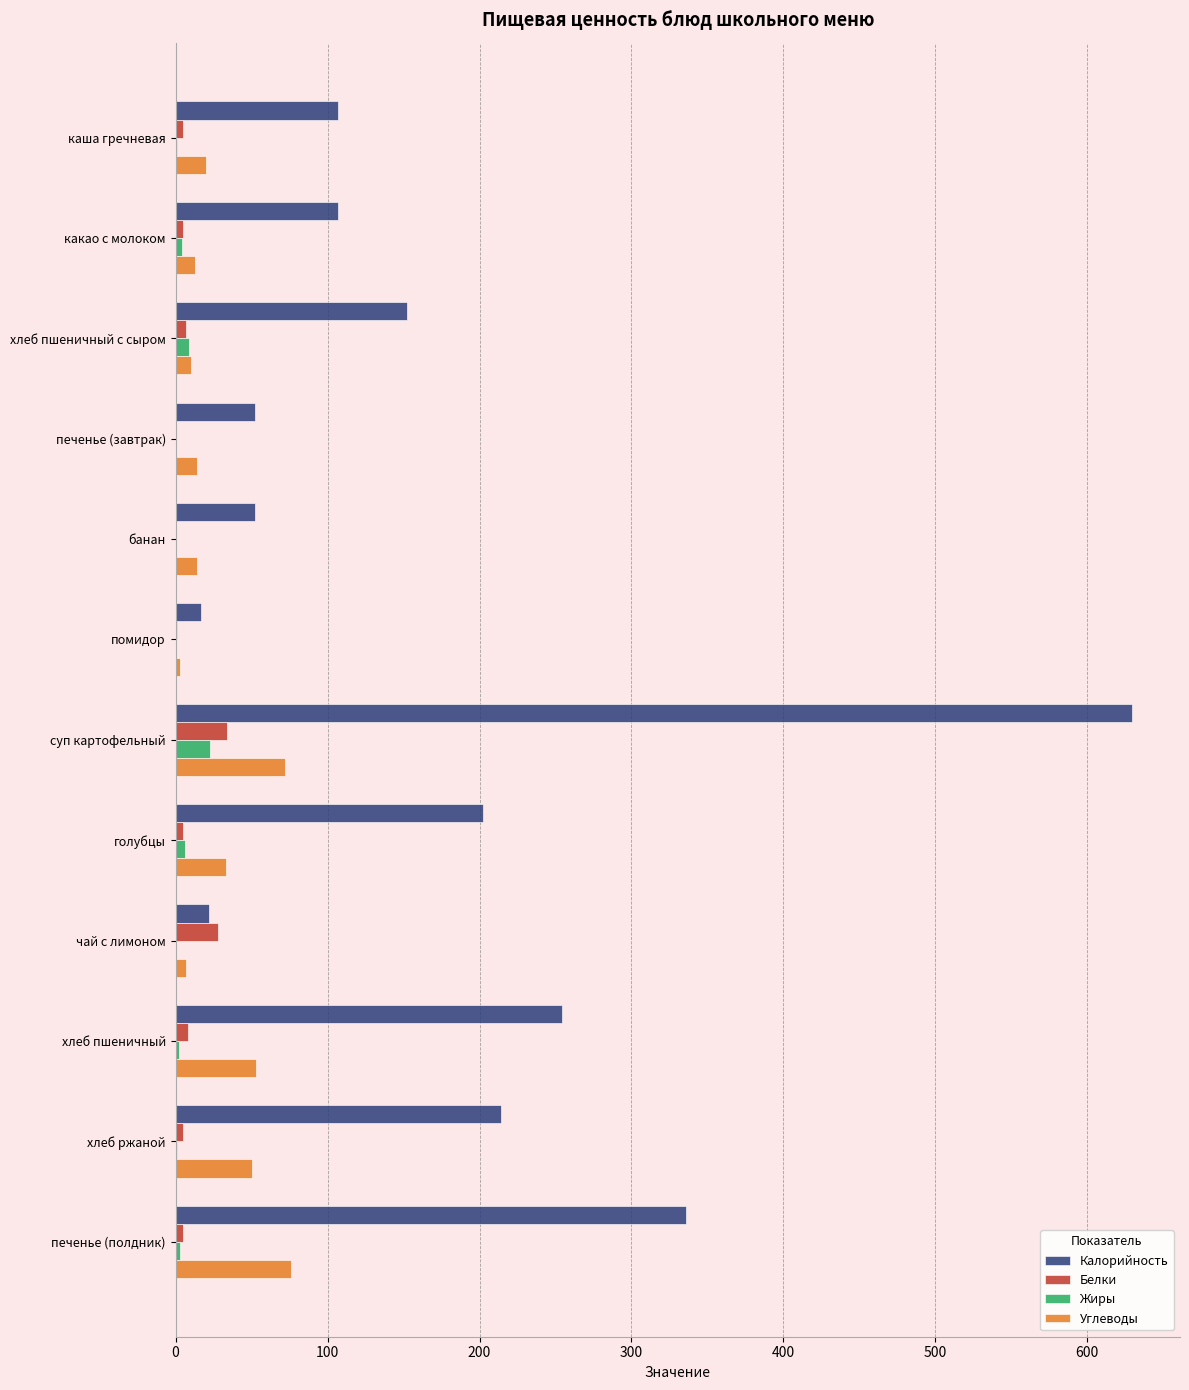

At which category is the sum across all series the highest?

суп картофельный